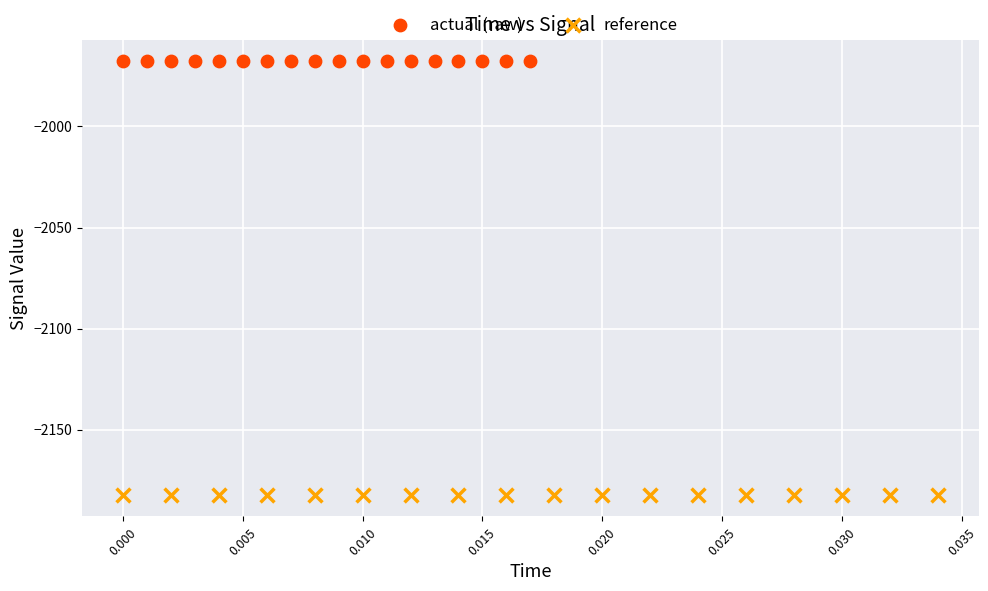

What are all the series names shown in the legend?

actual (raw), reference